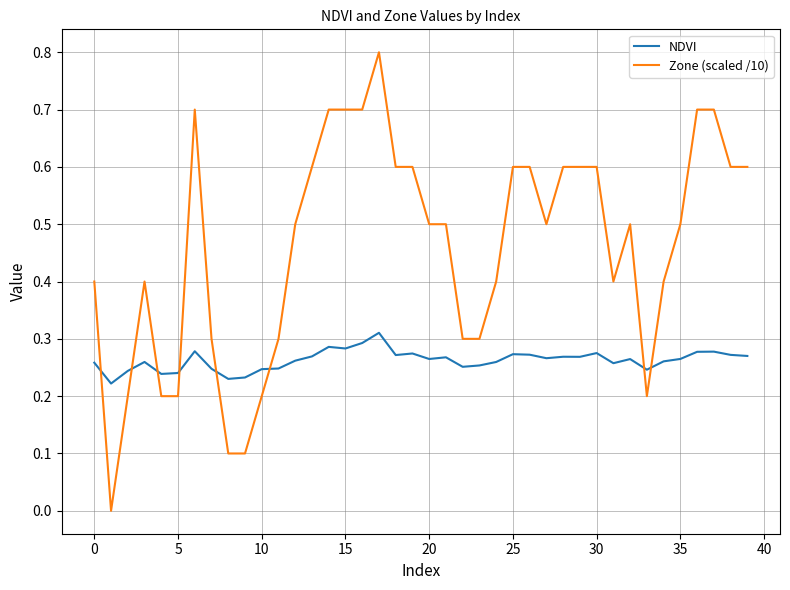

What is the difference between the second highest and minimum values in the Zone (scaled /10) series?

0.7